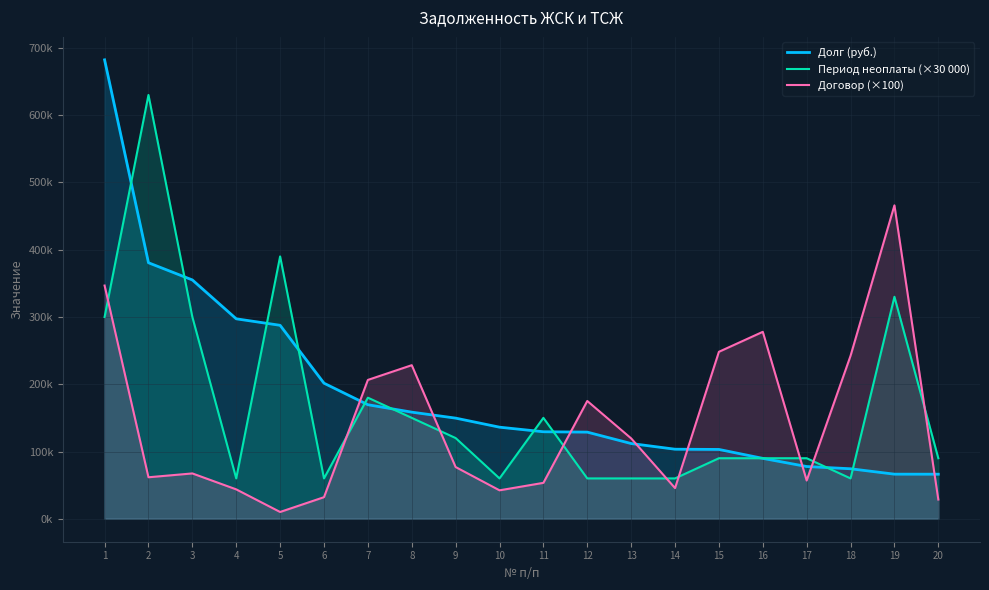

Is it true that Договор (×100) equals 76900.0 at 9?

True